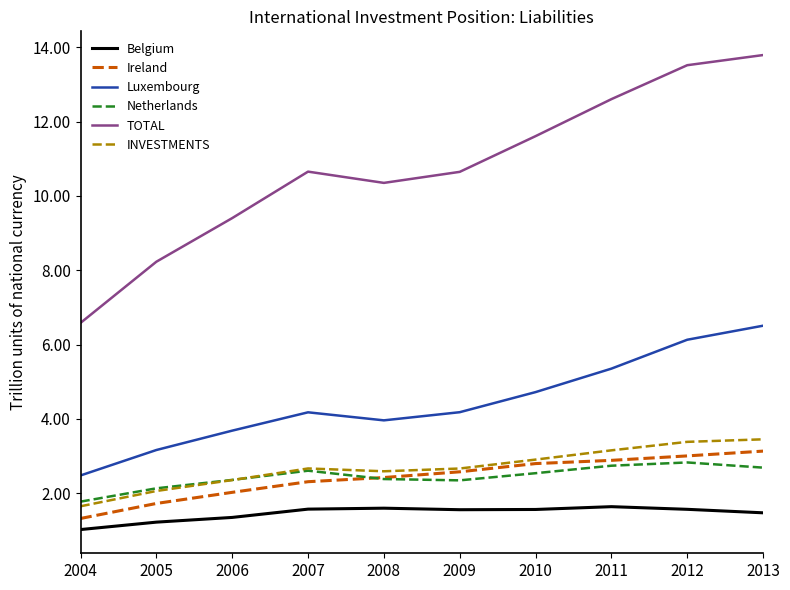

True or false: Luxembourg and Belgium intersect in this chart.

False